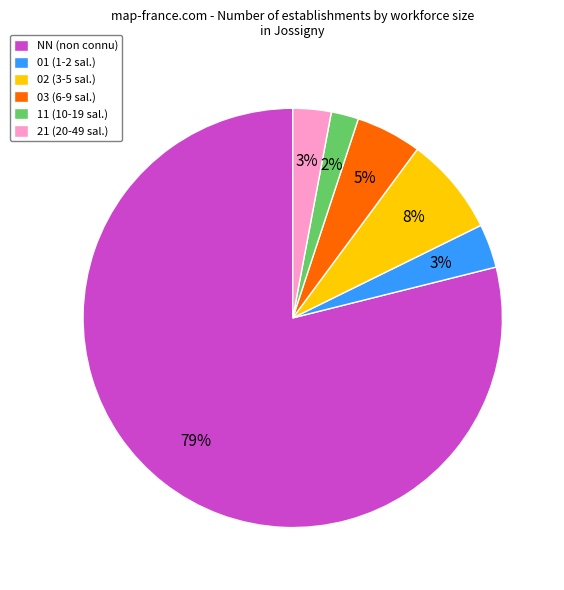

How many segments does this pie chart have?

6